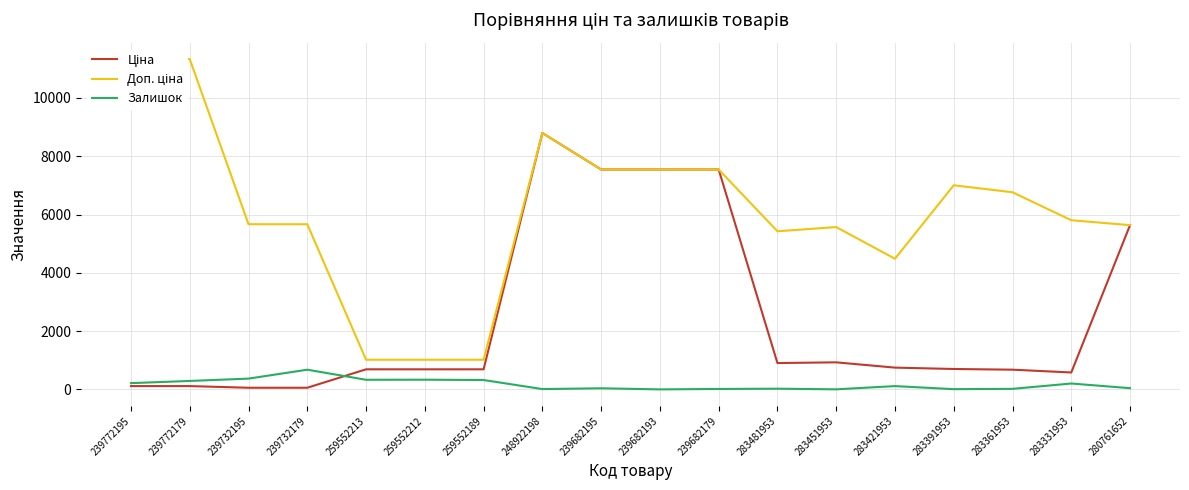

Is it true that Залишок equals 2.7 at 283451953?

False